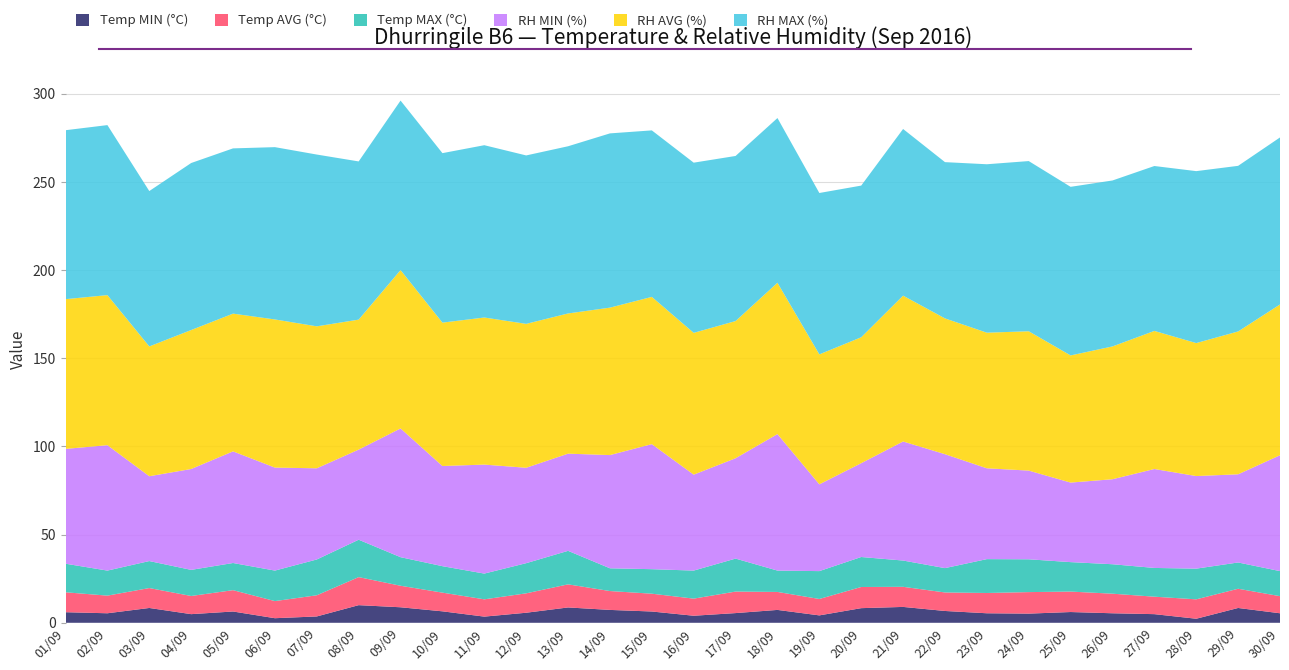

Reading right to left, transcribe all the data shown in this chart.

Temp MIN (°C): 5.4	8.4	2.3	4.9	5.4	6.1	5.2	5.4	6.7	9.0	8.3	4.2	7.3	5.5	4.0	6.4	7.3	8.7	5.7	3.5	6.5	8.8	10.0	3.6	2.6	6.4	4.9	8.4	5.4	6.0
Temp AVG (°C): 9.7	10.9	11.0	9.9	11.1	11.6	12.2	11.5	10.5	11.4	12.0	9.3	10.2	12.2	9.7	10.1	10.7	13.1	11.0	9.8	10.6	12.2	15.9	12.0	9.7	12.1	10.3	11.3	10.0	11.3
Temp MAX (°C): 14.2	14.9	17.4	16.3	16.7	16.7	18.6	19.2	13.8	14.9	17.0	15.8	12.1	18.7	15.9	13.9	12.9	19.0	17.1	14.6	15.0	16.2	21.2	20.3	17.3	15.4	14.8	15.3	14.2	16.2
RH MIN (%): 65.7	50.0	52.5	56.1	48.2	45.1	50.3	51.5	64.6	67.5	53.2	49.2	77.4	56.9	54.4	70.9	64.2	55.1	54.1	61.8	56.8	73.0	51.1	51.7	58.4	63.3	57.2	48.1	71.1	65.1
RH AVG (%): 85.5	81.0	75.4	78.3	75.3	72.1	79.0	76.9	77.0	82.7	71.4	73.7	85.8	77.8	80.4	83.5	83.6	79.5	81.6	83.4	81.3	89.8	73.7	80.5	84.0	78.1	78.8	73.6	85.1	84.9
RH MAX (%): 94.7	93.9	97.5	93.5	94.1	95.6	96.5	95.5	88.6	94.5	86.0	91.5	93.4	93.6	96.5	94.4	98.8	94.8	95.5	97.7	96.1	96.1	89.7	97.4	97.7	93.7	94.7	88.1	96.4	95.8